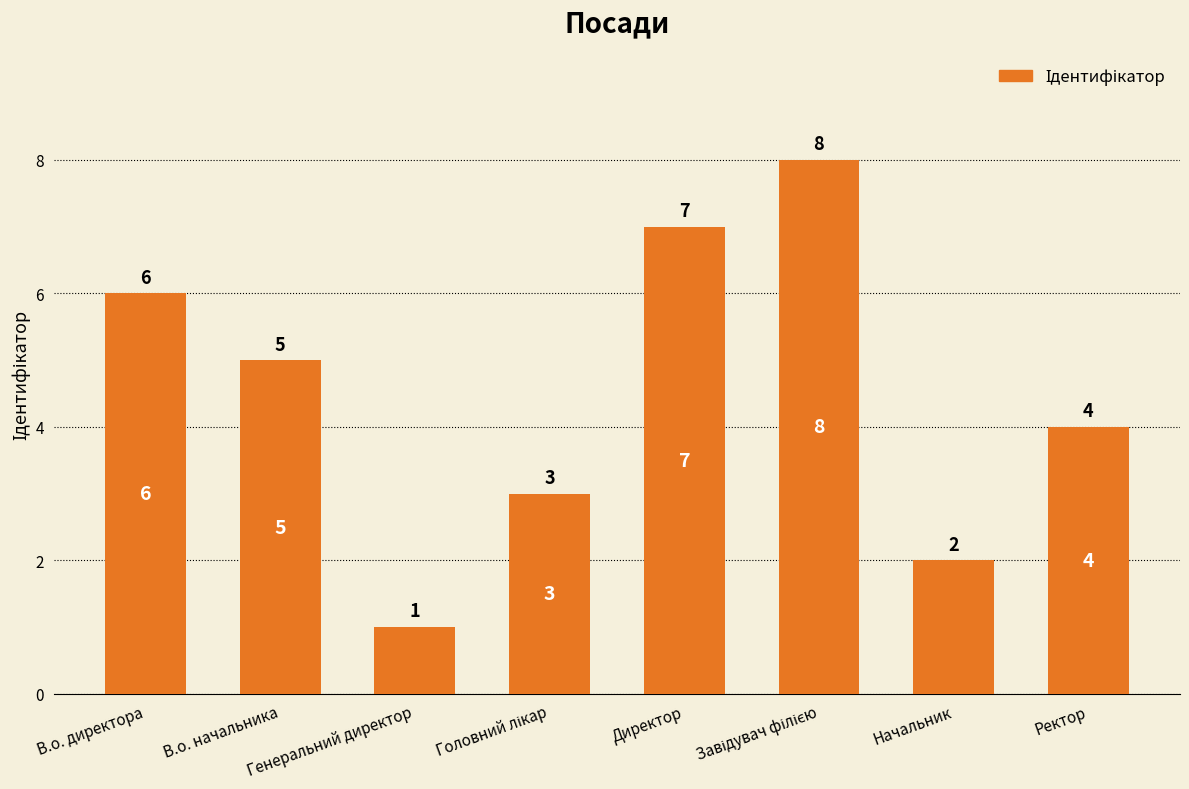

What is the label of the 6th bar from the right?

Генеральний директор